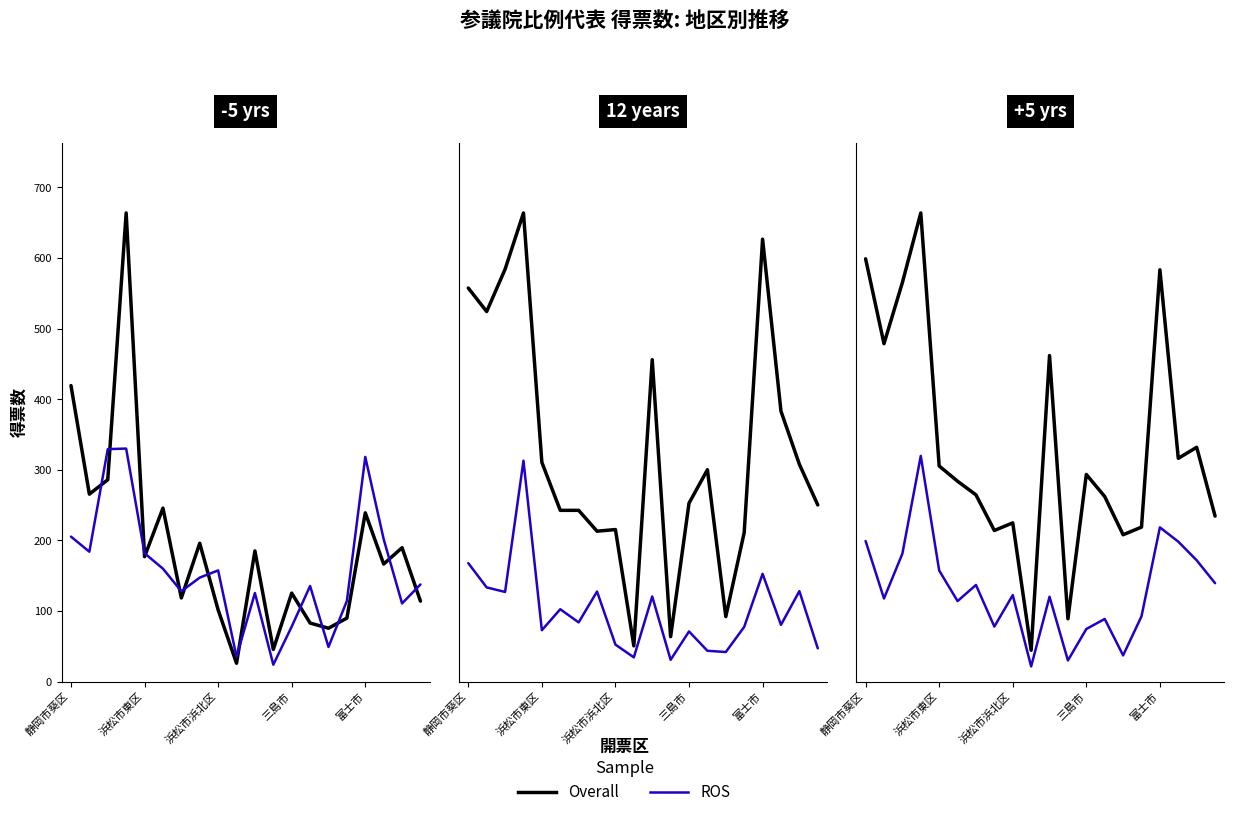

Is it true that 田中　まさし equals 16.2 at 9?

False